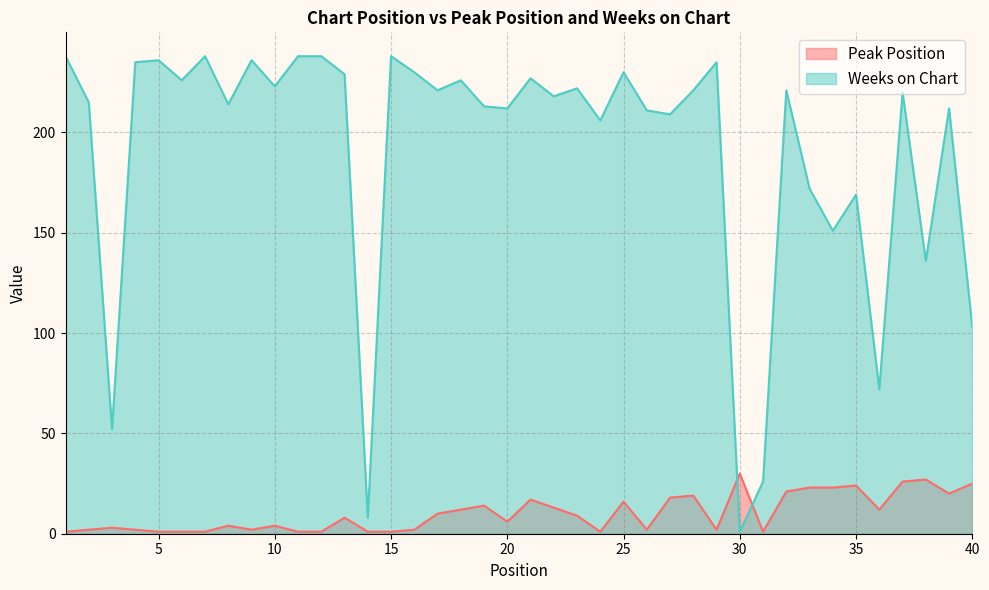

What is the difference between the maximum and minimum values in the Weeks on Chart series?

237